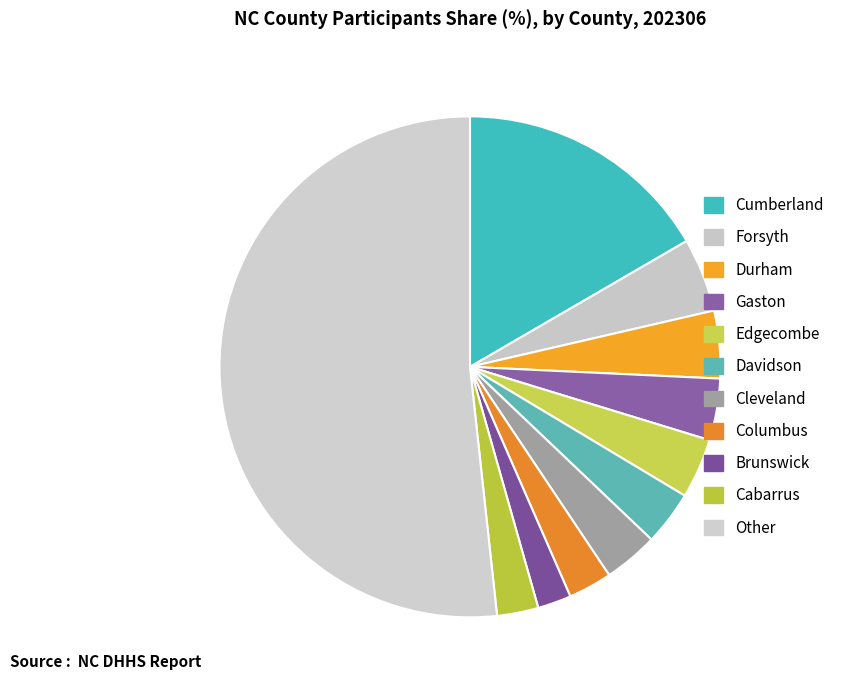

What is the ratio of the value at Cabarrus to the value at Columbus?

0.9